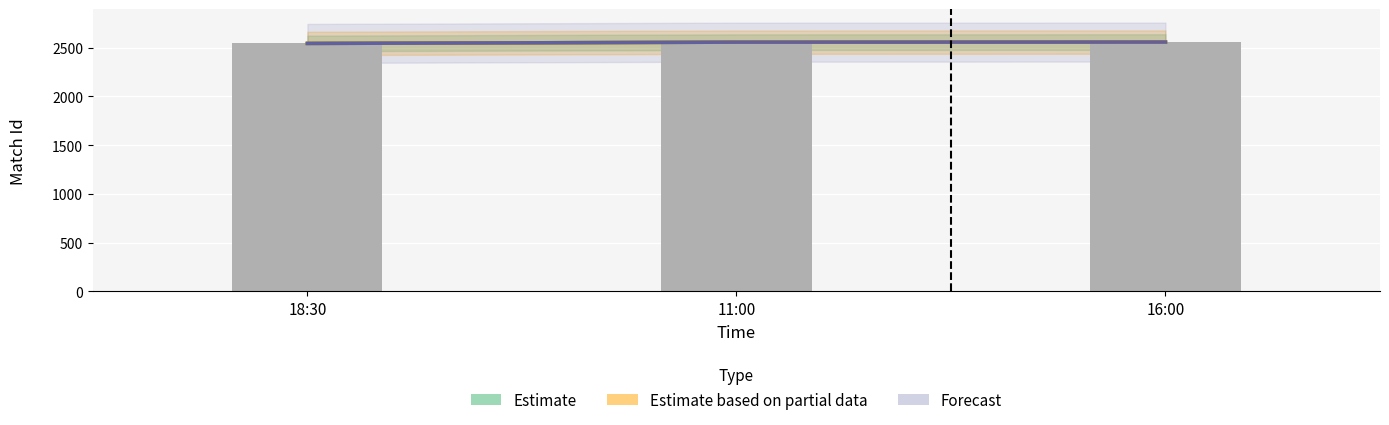

How many data points in Estimate are above 2556?

1